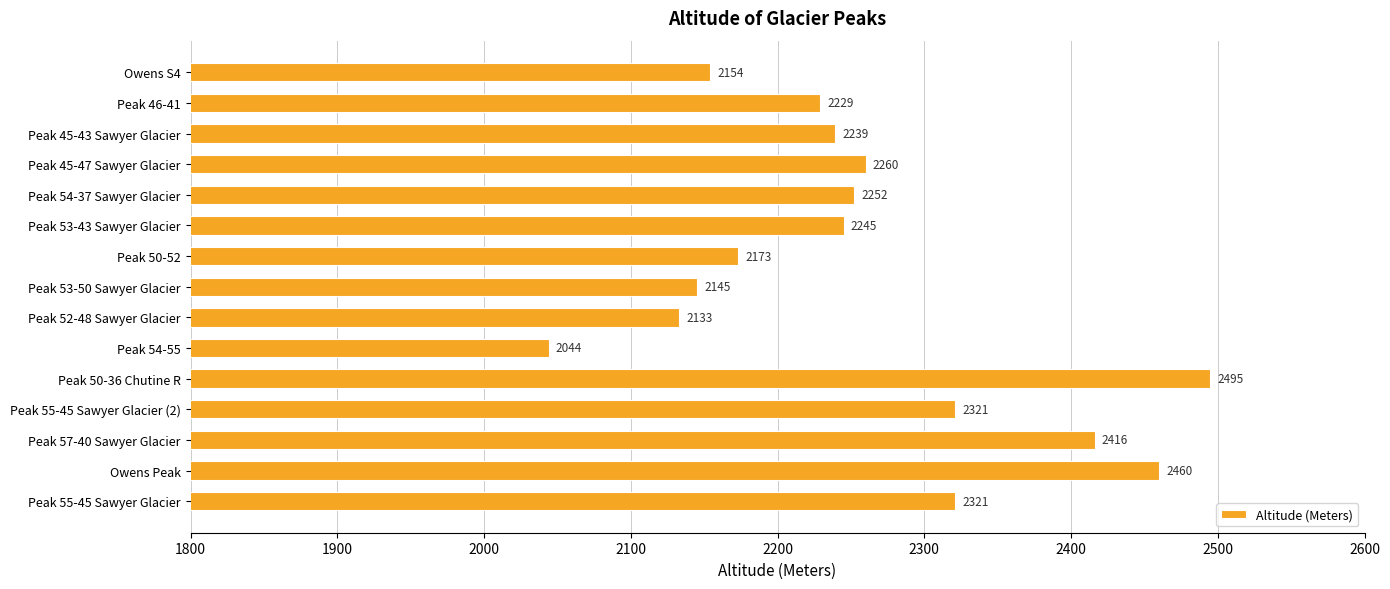

The value at Peak 45-43 Sawyer Glacier is 2239. True or false?

True